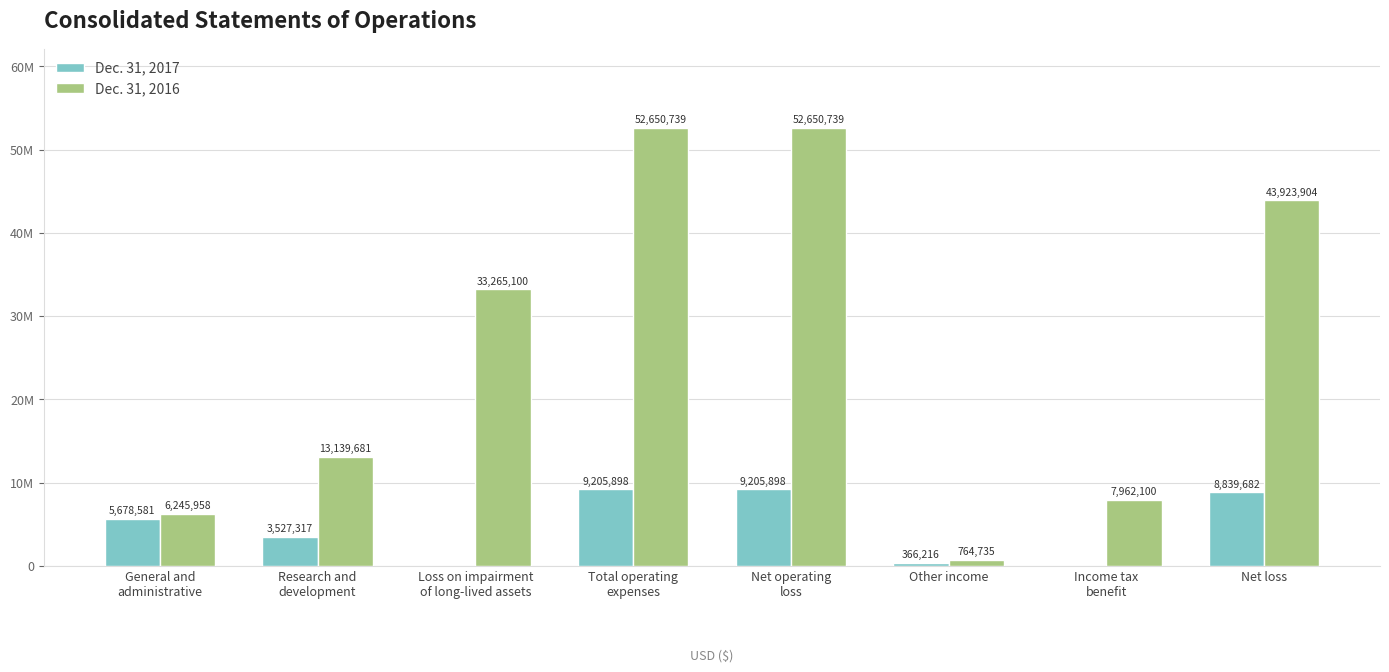

What are all the series names shown in the legend?

Dec. 31, 2017, Dec. 31, 2016